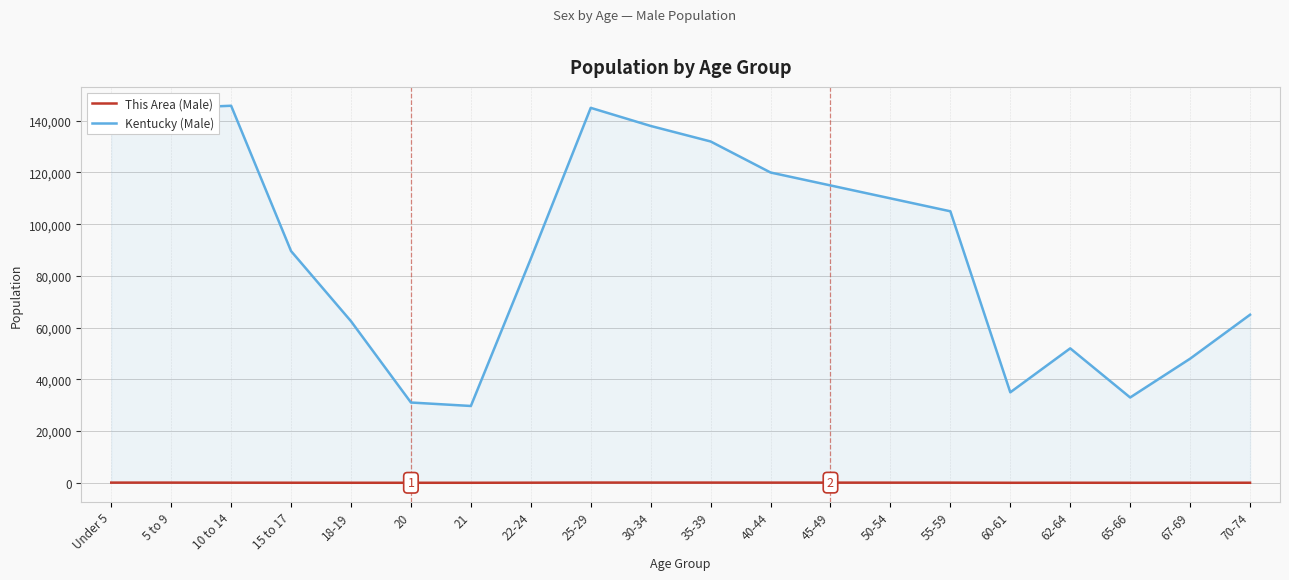

What are all the series names shown in the legend?

This Area (Male), Kentucky (Male)